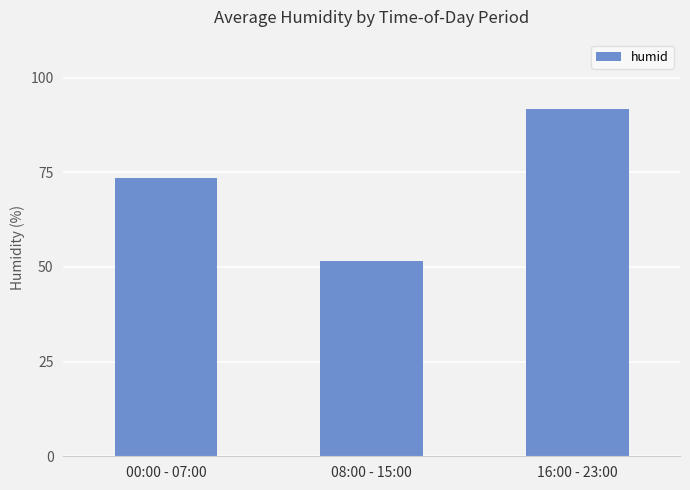

What is the minimum value shown in the chart?

51.6